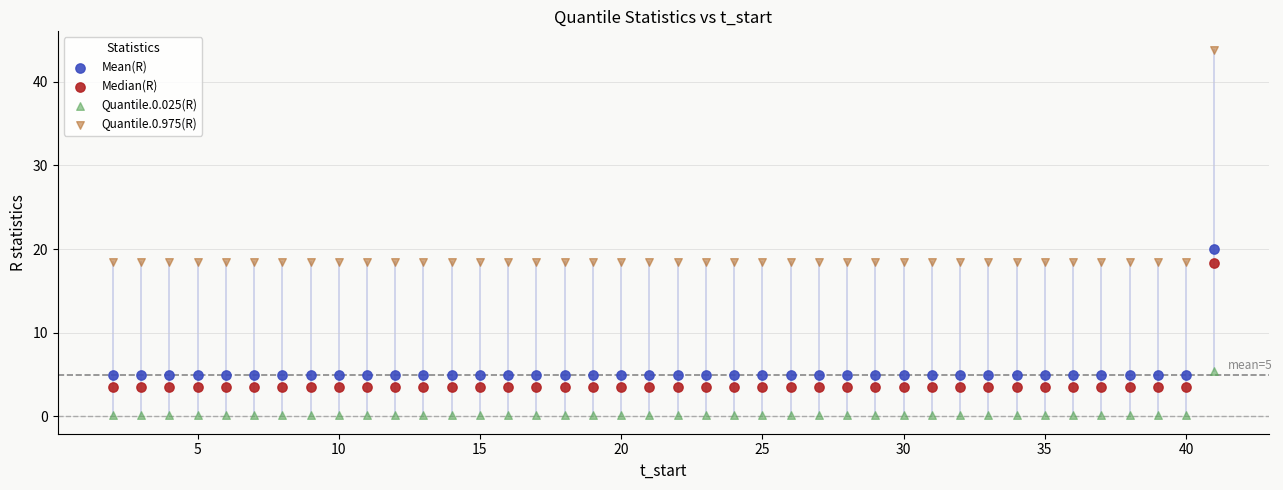

Which series has the widest spread of Y values?

Quantile.0.975(R)